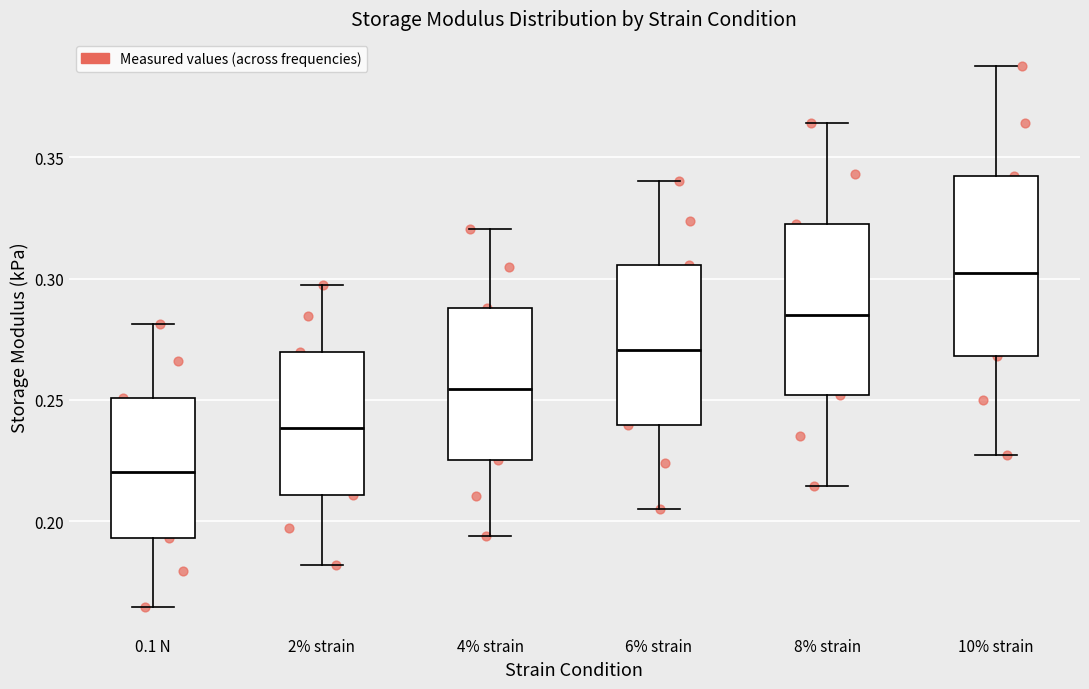

Reading left to right, read every box against the y-axis: the position of its median line, the range the box covers, and the ends of its whiskers. The values are not printed on the chart, so give them approximately, as read against the axis.

0.1 N: median 0.220, box 0.195 to 0.250, whiskers 0.165 to 0.280
2% strain: median 0.240, box 0.210 to 0.270, whiskers 0.180 to 0.300
4% strain: median 0.255, box 0.225 to 0.290, whiskers 0.195 to 0.320
6% strain: median 0.270, box 0.240 to 0.305, whiskers 0.205 to 0.340
8% strain: median 0.285, box 0.250 to 0.320, whiskers 0.215 to 0.365
10% strain: median 0.300, box 0.270 to 0.340, whiskers 0.225 to 0.390